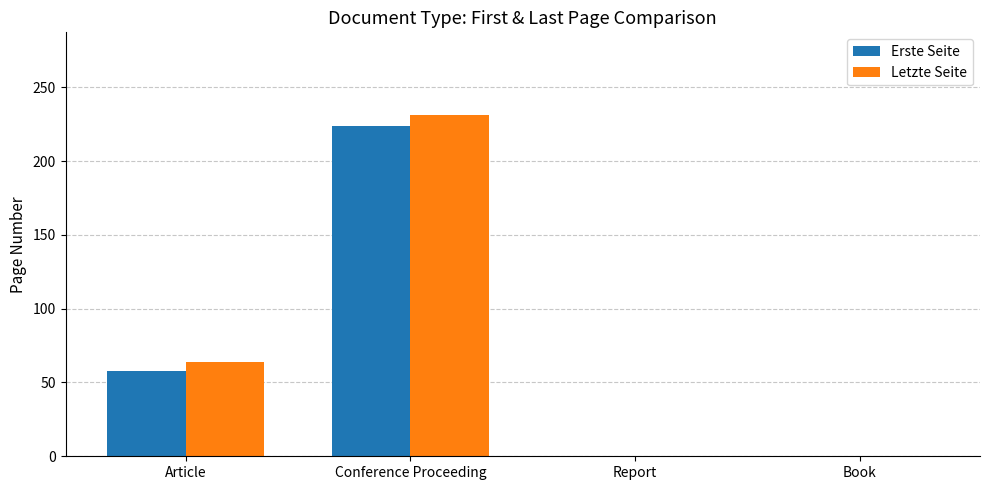

What are all the series names shown in the legend?

Erste Seite, Letzte Seite